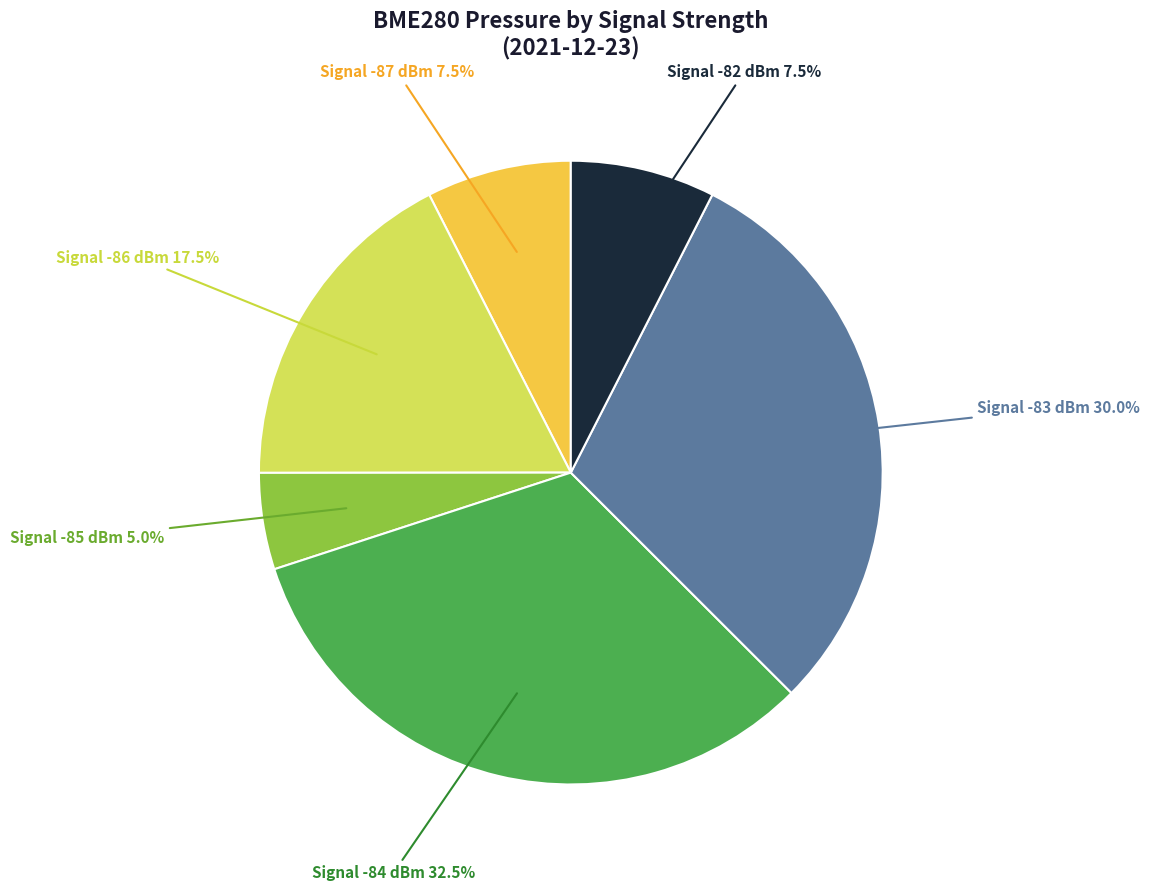

Which has a higher value, Signal -86 dBm or Signal -85 dBm?

Signal -86 dBm